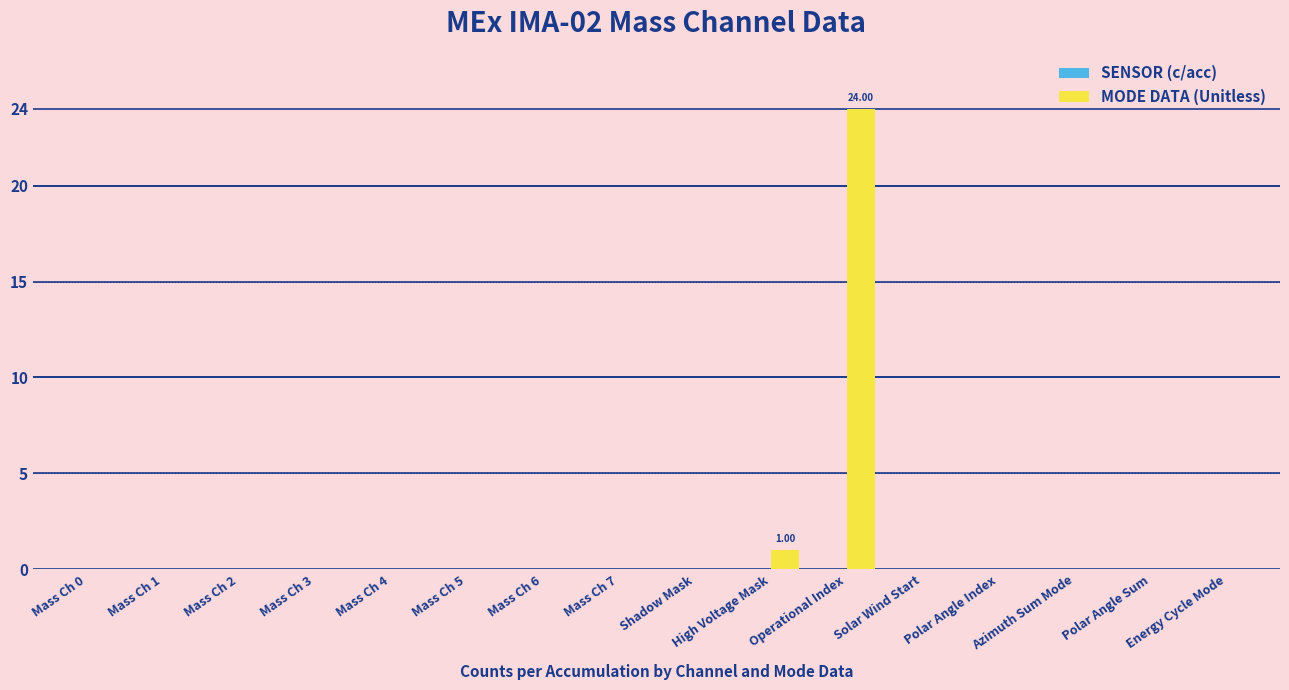

At which label is the value closest to 12?

High Voltage Mask